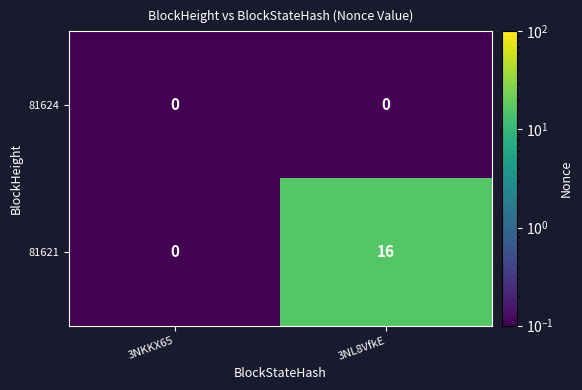

Reading left to right, extract all data points from this chart.

81624: 0	0
81621: 0	16